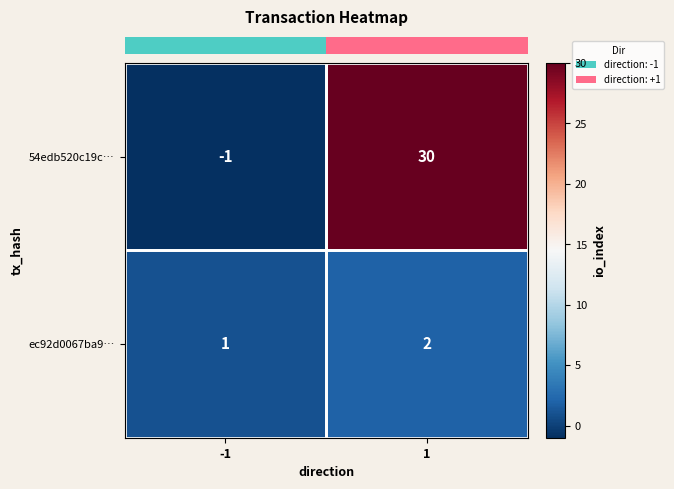

The 54edb520c19c… series shows 30 at 1. True or false?

True